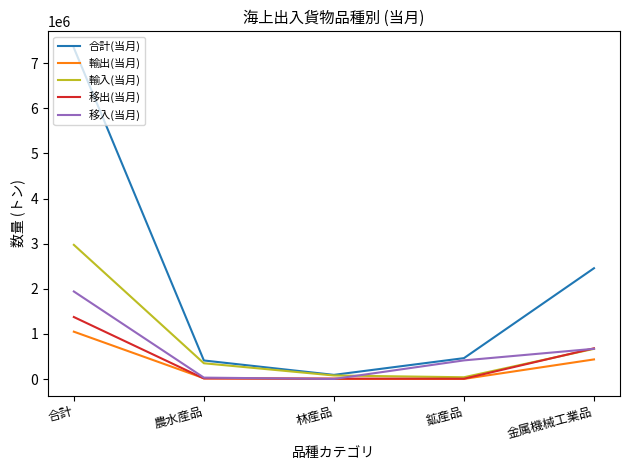

Which series has the widest spread of values?

合計(当月)